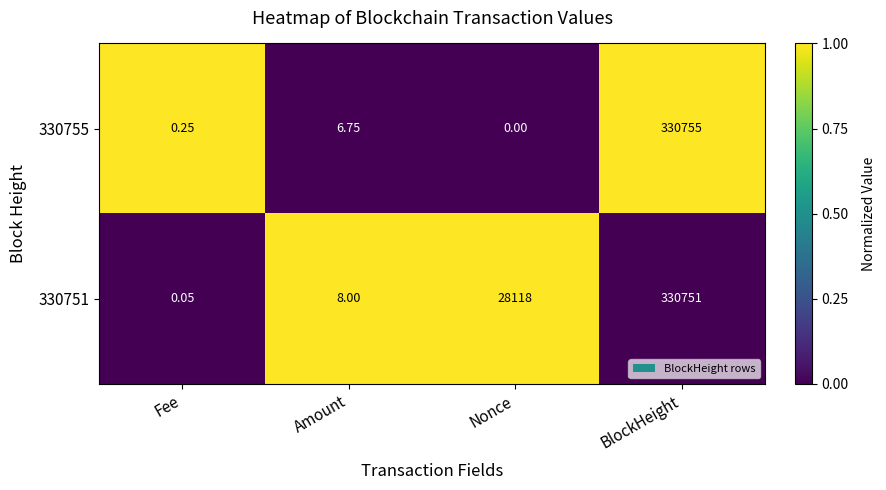

At which label is 330755 closest to 165377?

Amount